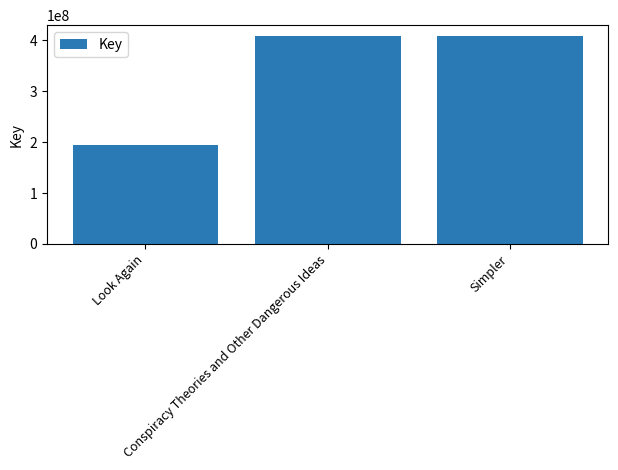

What is the maximum value shown in the chart?

409373394